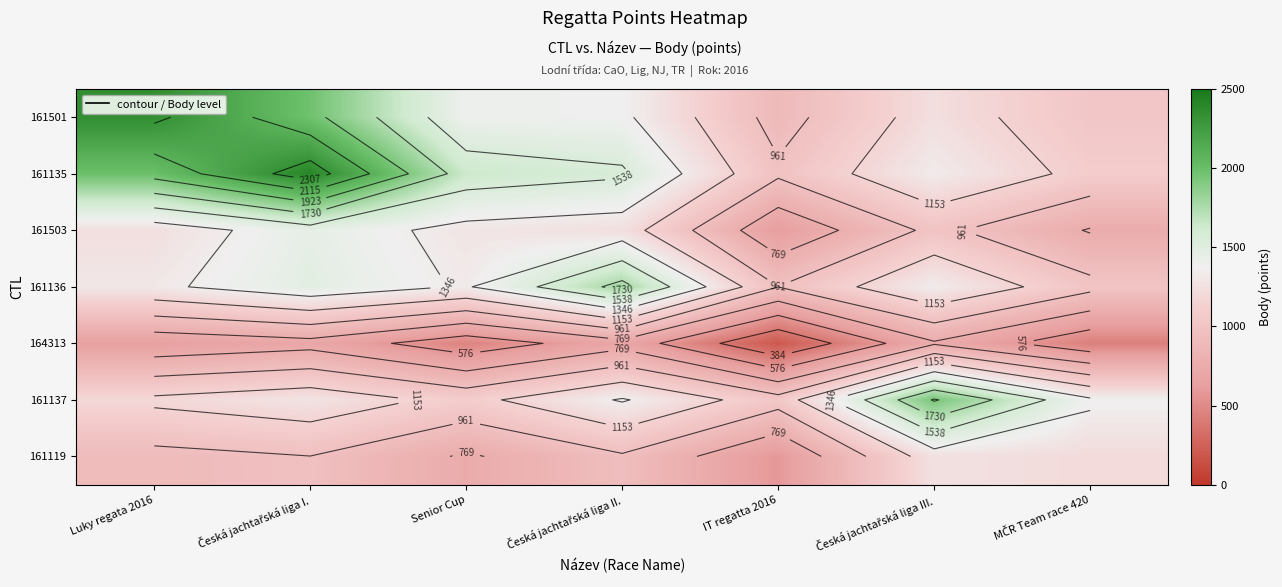

At Česká jachtařská liga III., list the series in order from largest to smallest.

161137, 161136, 161135, 161119, 161501, 161503, 164313